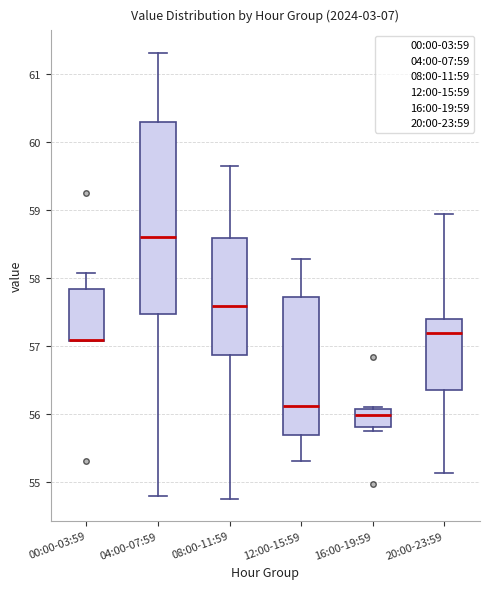

Reading left to right, read every box against the y-axis: the position of its median line, the range the box covers, and the ends of its whiskers. The values are not printed on the chart, so give them approximately, as read against the axis.

00:00-03:59: median 57.1 (drawn on the box's lower edge), box 57.1 to 57.8, whiskers 57.1 to 58.1
04:00-07:59: median 58.6, box 57.5 to 60.3, whiskers 54.8 to 61.3
08:00-11:59: median 57.6, box 56.9 to 58.6, whiskers 54.8 to 59.7
12:00-15:59: median 56.1, box 55.7 to 57.7, whiskers 55.3 to 58.3
16:00-19:59: median 56.0, box 55.8 to 56.1, whiskers 55.8 (just below the box's lower edge) to 56.1
20:00-23:59: median 57.2, box 56.4 to 57.4, whiskers 55.1 to 58.9